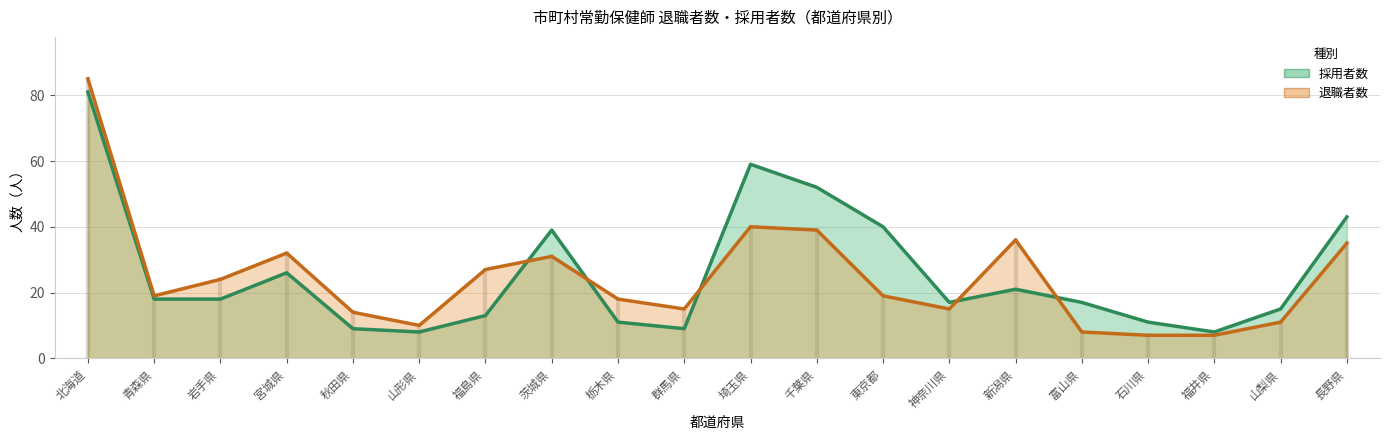

What is the average value of the 採用者数 series?

26